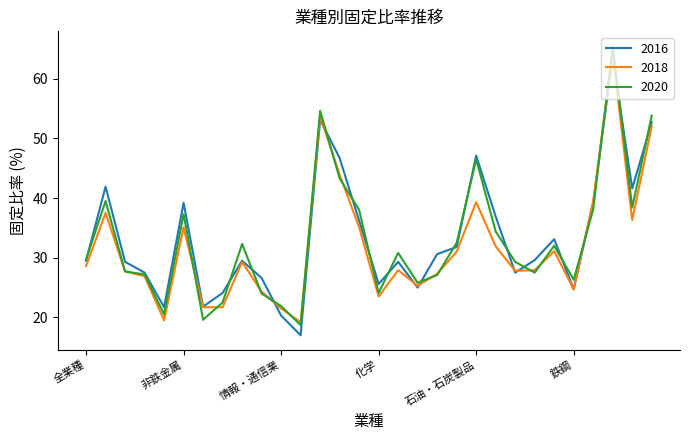

What is the greatest value displayed?

65.5